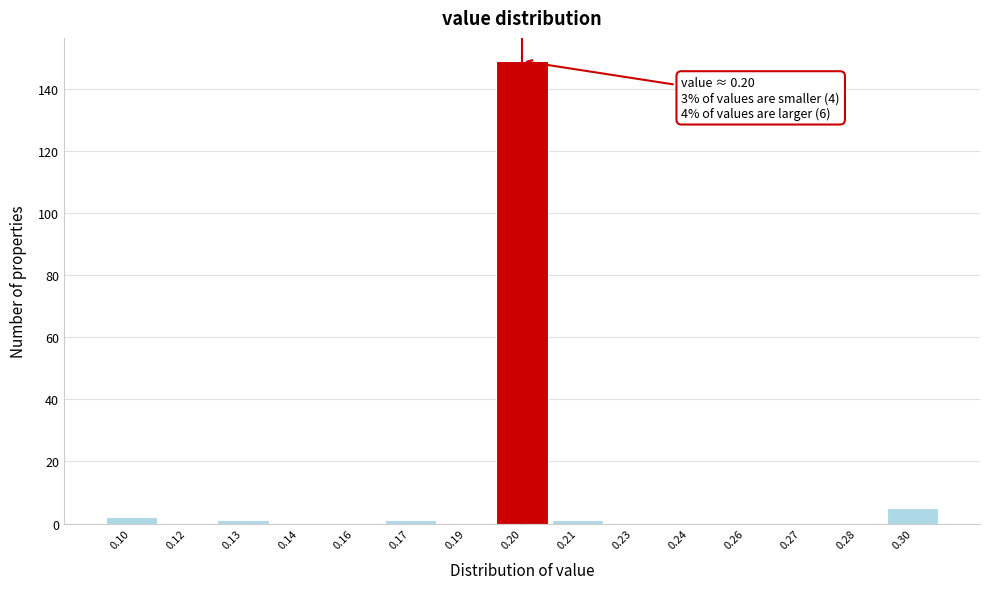

Reading left to right, transcribe all the data shown in this chart.

0.10=2	0.12=0	0.13=1	0.14=0	0.16=0	0.17=1	0.19=0	0.20=149	0.21=1	0.23=0	0.24=0	0.26=0	0.27=0	0.28=0	0.30=5